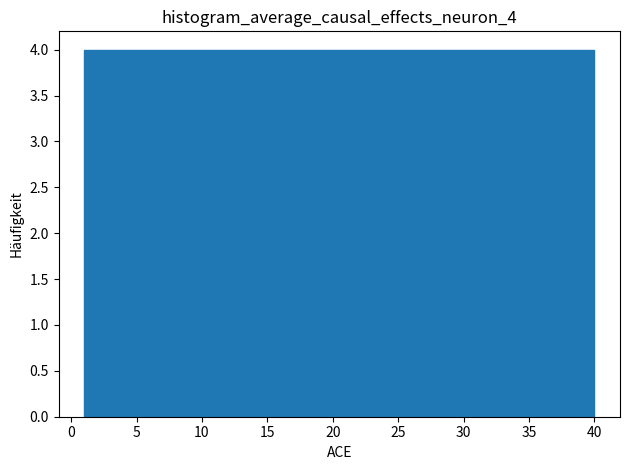

Reading left to right, list every bar in this chart as the range it spans on the x-axis followed by its height. Neither the bar edges nor the heights are printed on the chart, so give them approximately, as read against the axes.

1.0 to 4.9: 4
4.9 to 8.8: 4
8.8 to 12.7: 4
12.7 to 16.6: 4
16.6 to 20.5: 4
20.5 to 24.4: 4
24.4 to 28.3: 4
28.3 to 32.2: 4
32.2 to 36.1: 4
36.1 to 40.0: 4